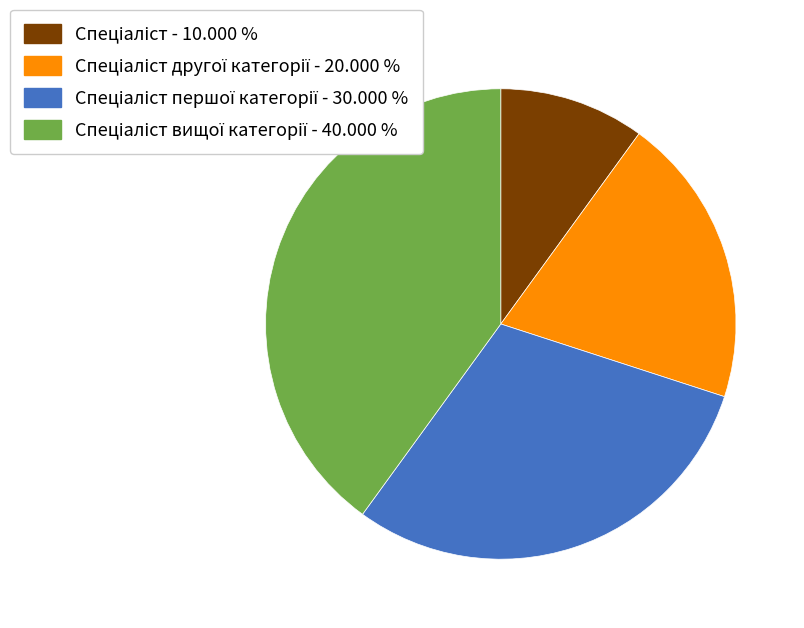

Is there a majority slice in this chart?

No